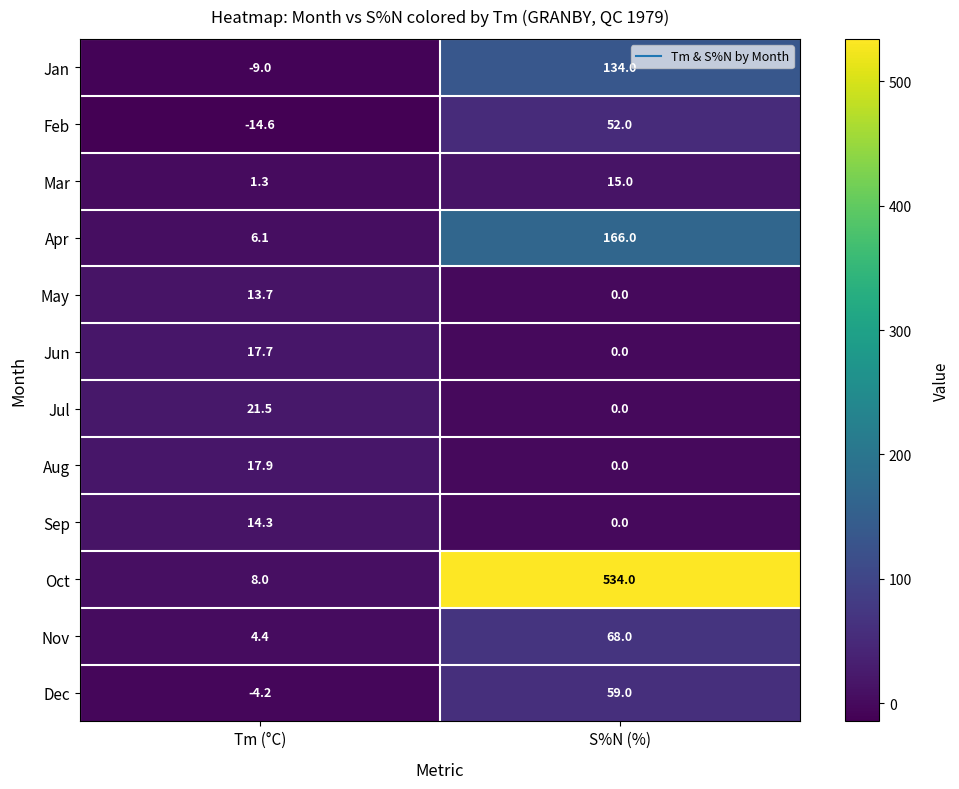

Reading left to right, transcribe all the data shown in this chart.

Jan: Tm (°C)=-9.0	S%N (%)=134.0
Feb: Tm (°C)=-14.6	S%N (%)=52.0
Mar: Tm (°C)=1.3	S%N (%)=15.0
Apr: Tm (°C)=6.1	S%N (%)=166.0
May: Tm (°C)=13.7	S%N (%)=0.0
Jun: Tm (°C)=17.7	S%N (%)=0.0
Jul: Tm (°C)=21.5	S%N (%)=0.0
Aug: Tm (°C)=17.9	S%N (%)=0.0
Sep: Tm (°C)=14.3	S%N (%)=0.0
Oct: Tm (°C)=8.0	S%N (%)=534.0
Nov: Tm (°C)=4.4	S%N (%)=68.0
Dec: Tm (°C)=-4.2	S%N (%)=59.0